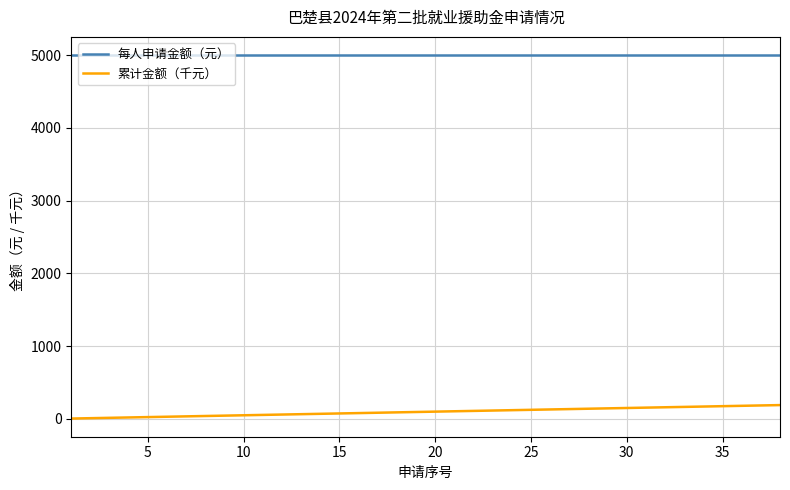

What is the maximum value for 累计金额（千元）?

190